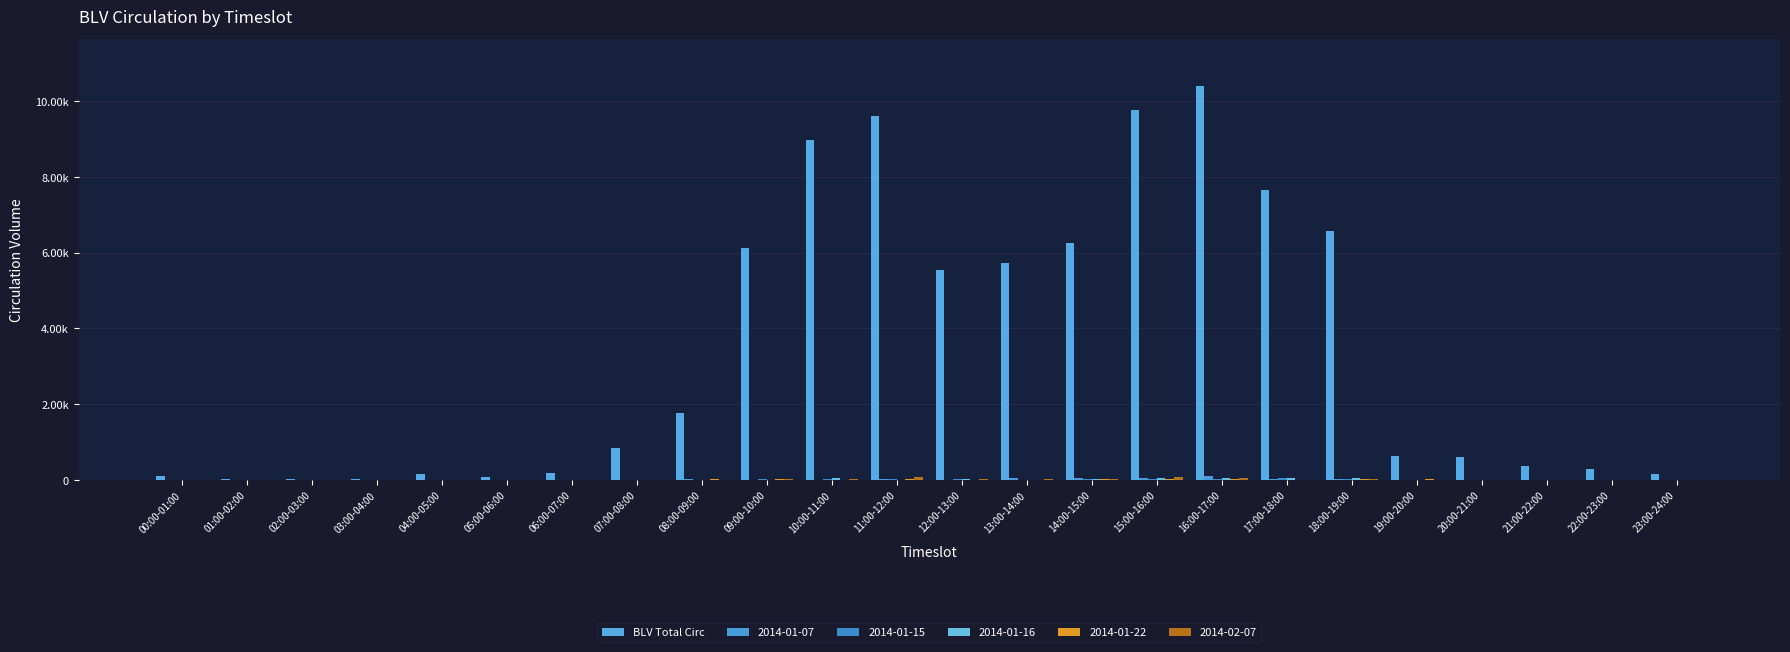

Are the bars horizontal?

No